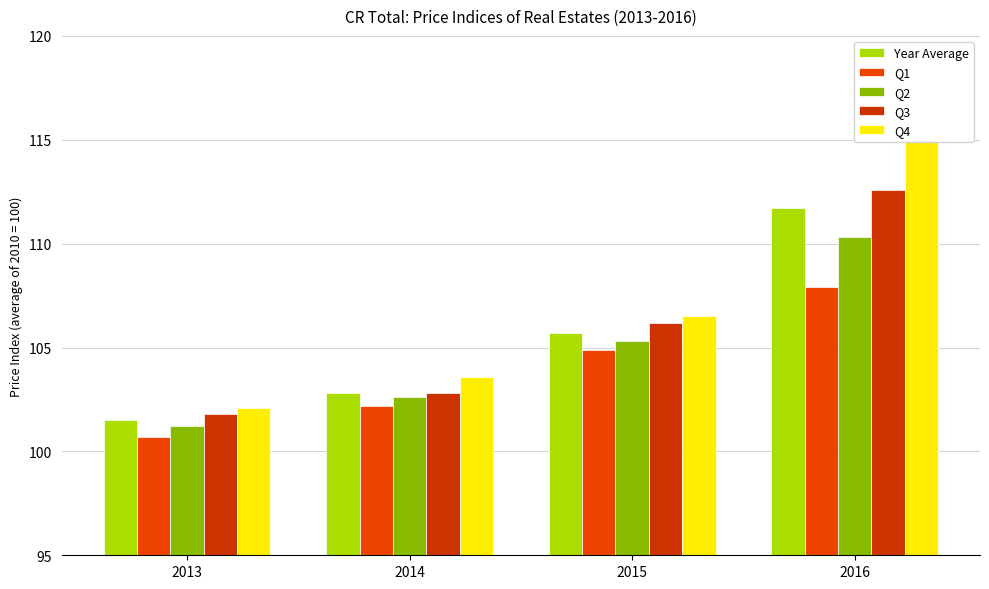

List the labels in order of Year Average value, largest first.

2016, 2015, 2014, 2013